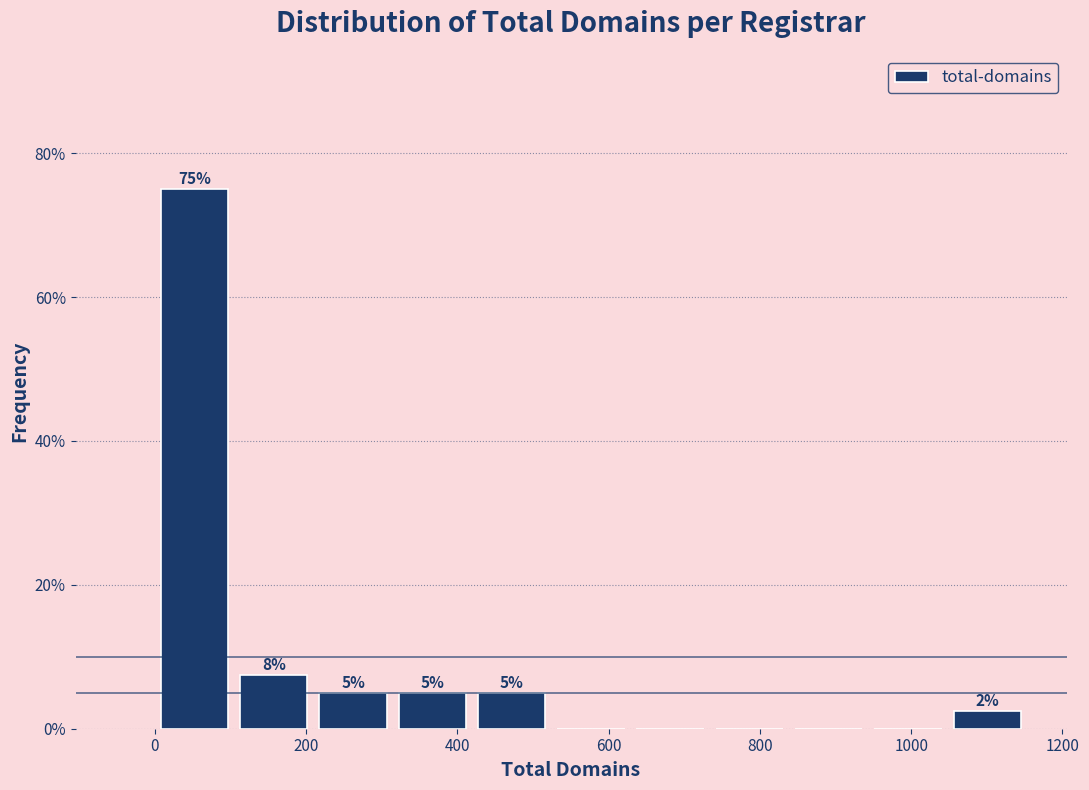

Over which range of the x-axis is the bar tallest?

0 to 100